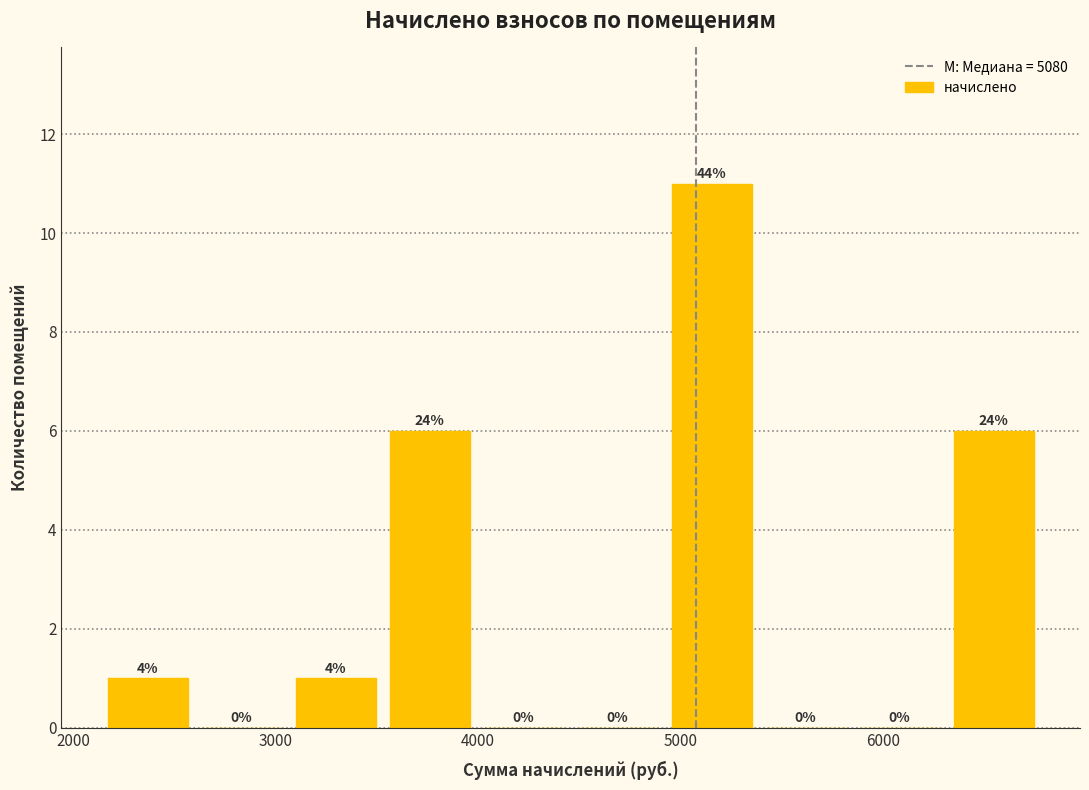

Over which range of the x-axis is the bar tallest?

4900 to 5400